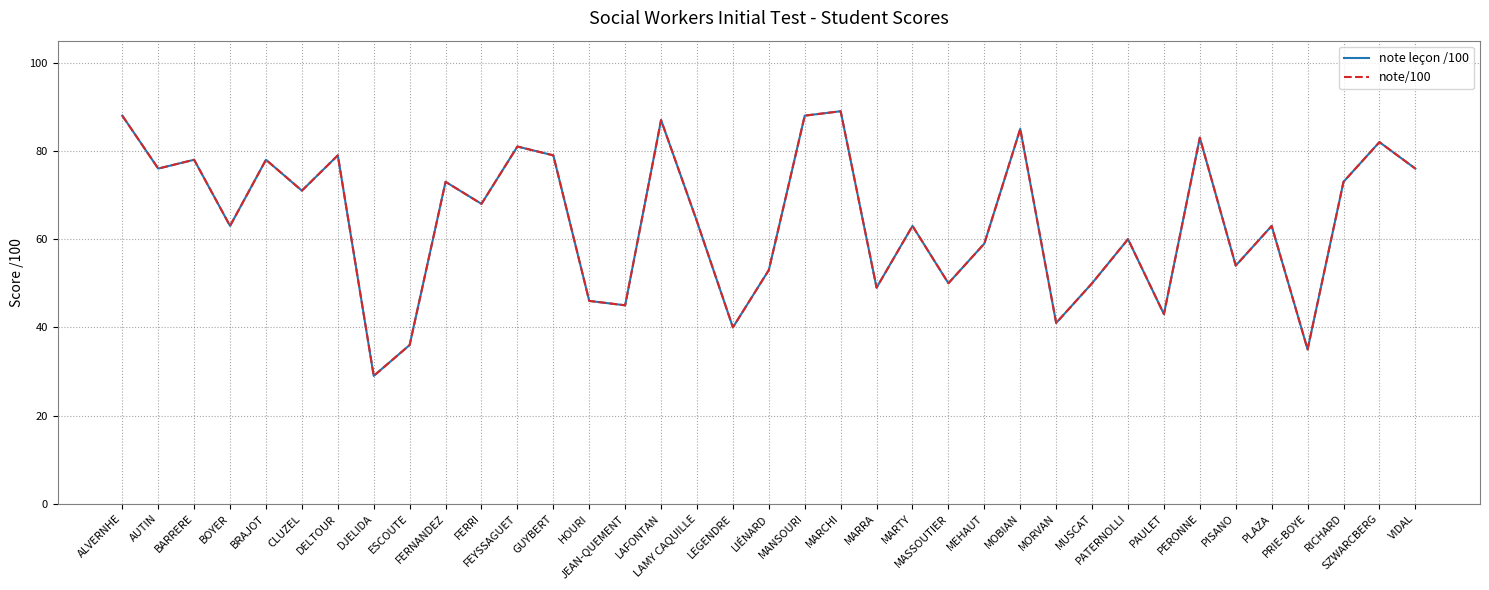

Is this an area chart (filled region under the line)?

No